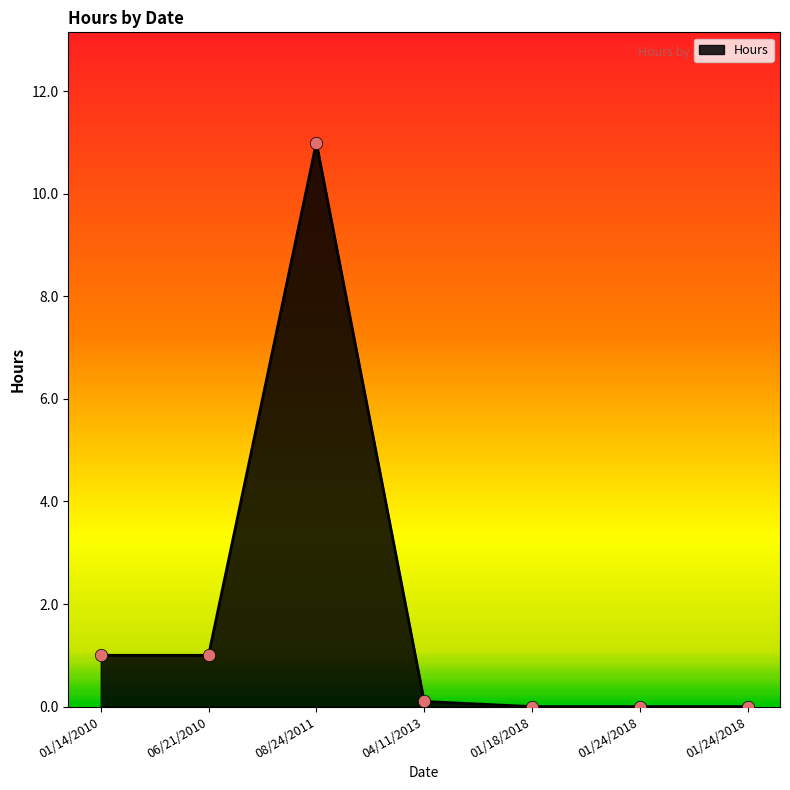

Which has a higher value, 01/24/2018 or 04/11/2013?

04/11/2013